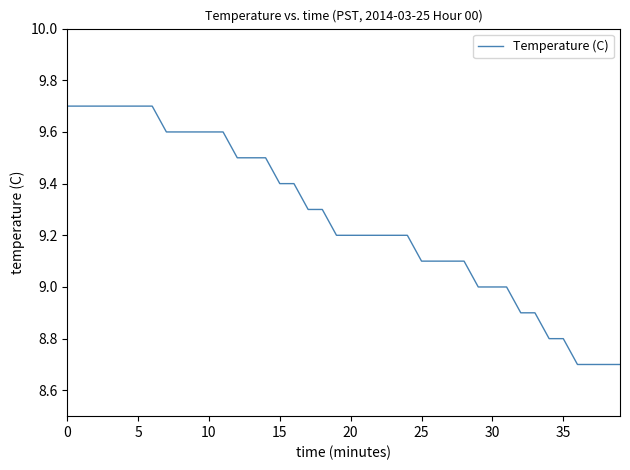

What is the greatest value displayed?

9.7